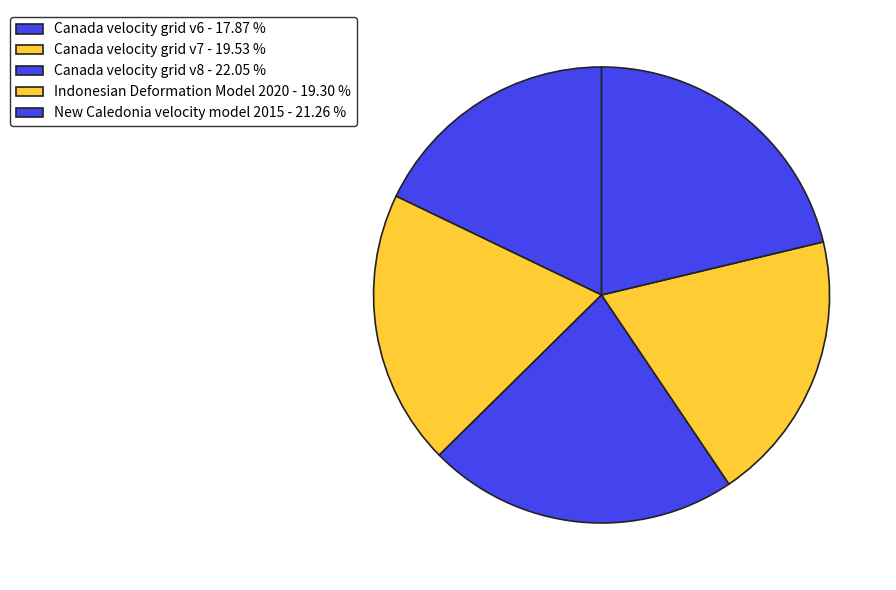

How many slices are in this pie chart?

5